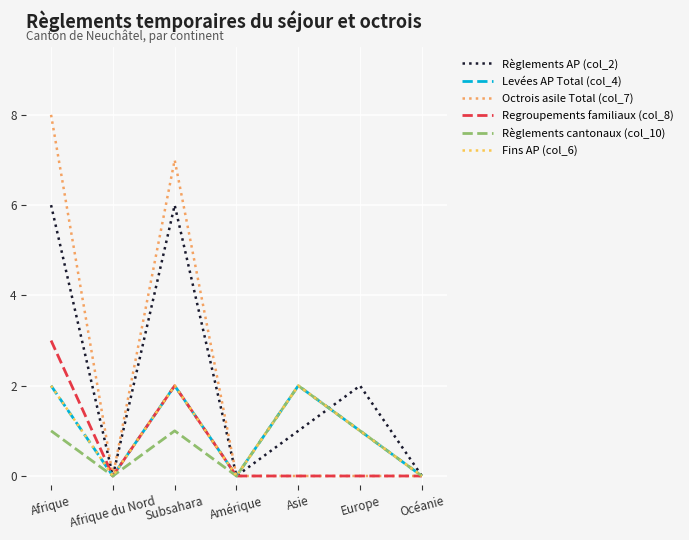

Does the chart display data point markers on the line(s)?

No